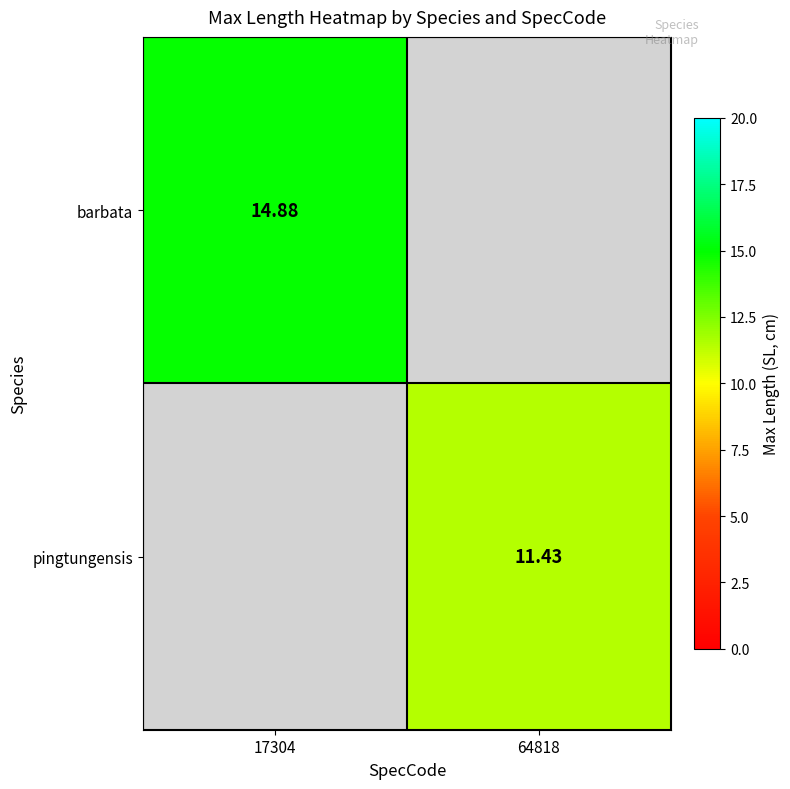

At how many categories does at least one series exceed 12?

1